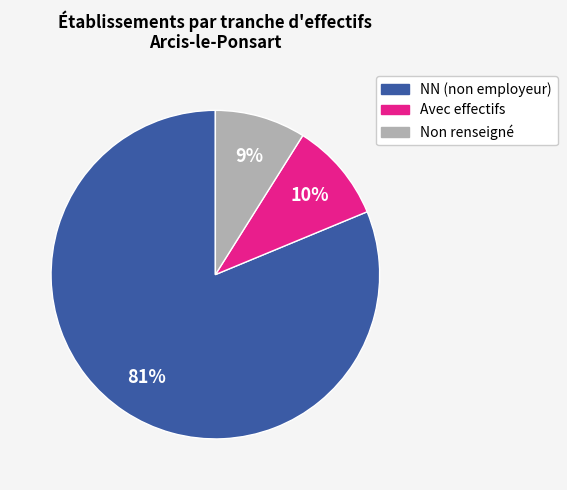

To the nearest percent, what is the average slice percentage?

33%